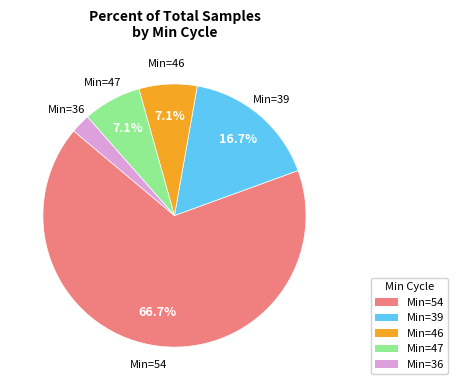

Do Min=54 and Min=39 together represent more than half of the pie?

Yes